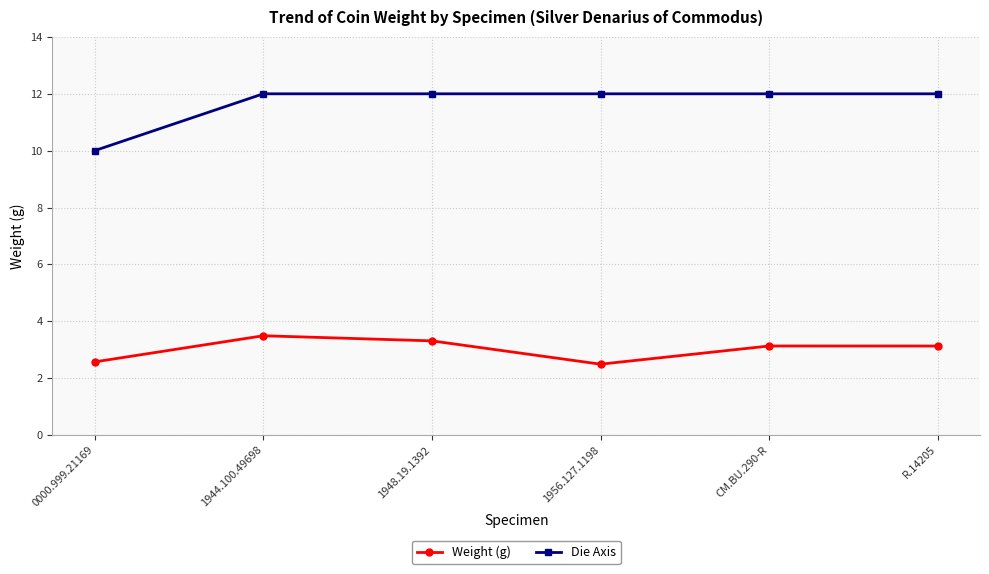

What is the average value of the Weight (g) series?

3.0